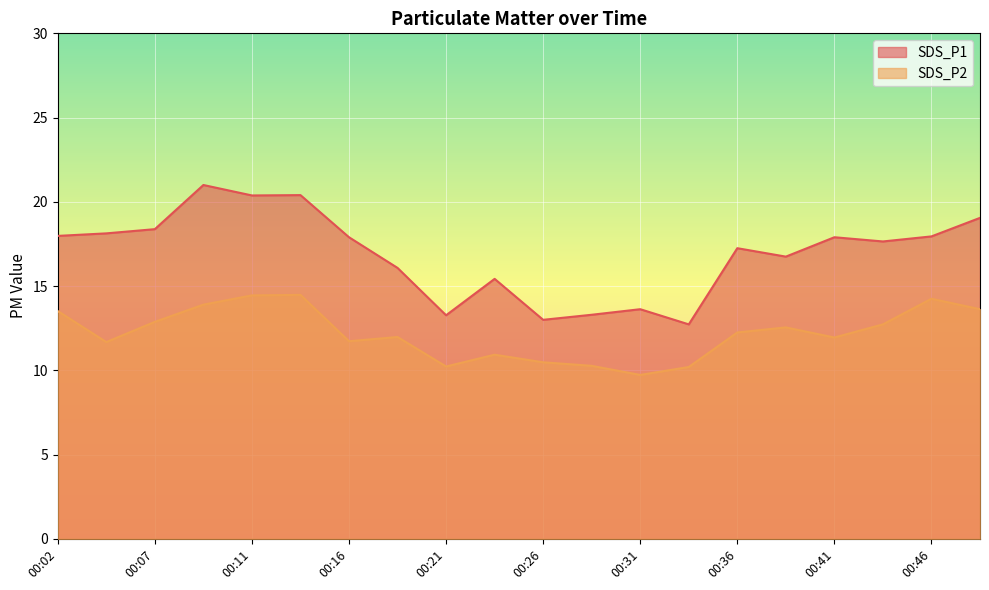

The value of SDS_P1 at 00:11 is 20.4. True or false?

True